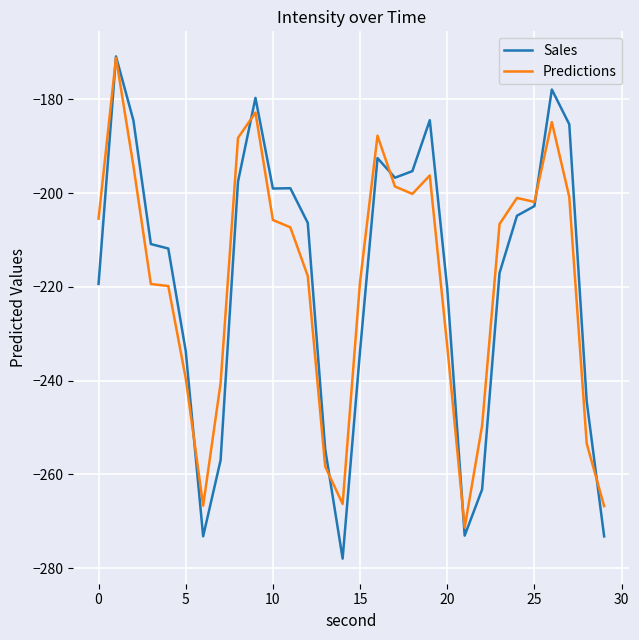

Which series has the widest spread of values?

Sales